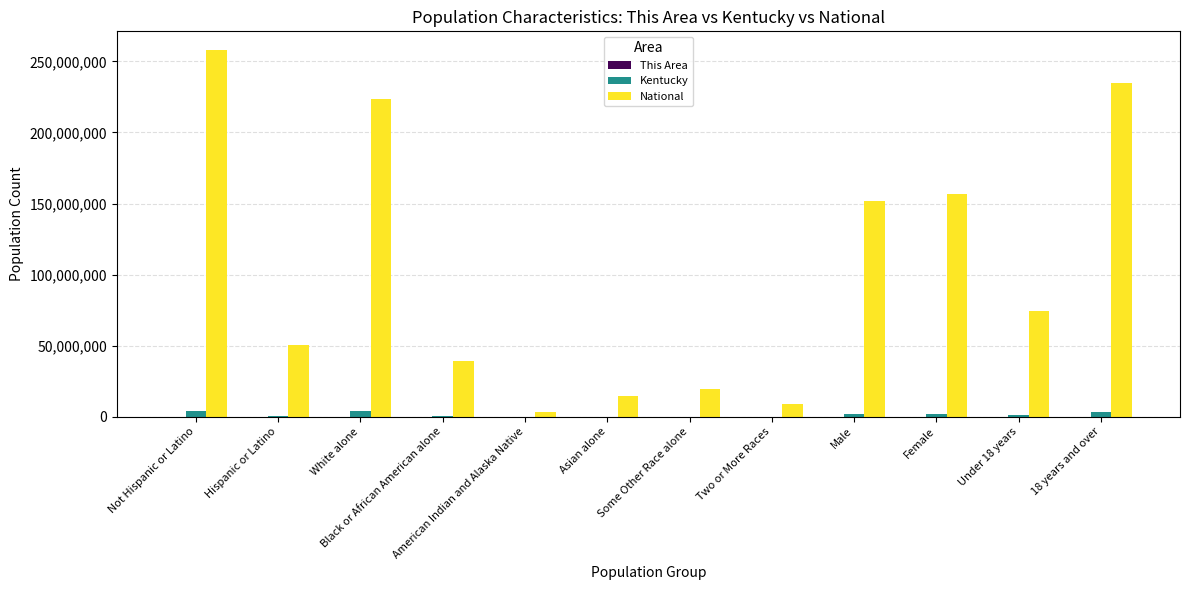

The value of National at White alone is 373359135. True or false?

False